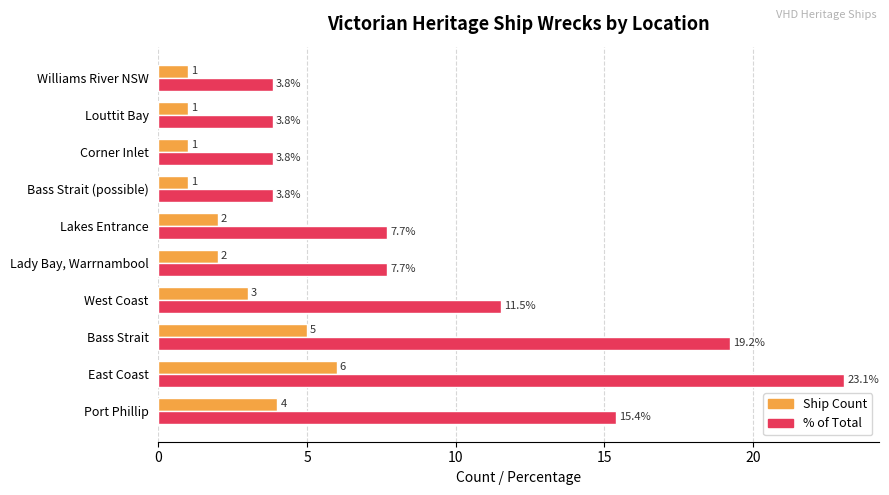

Which series changed the most between Bass Strait and Williams River NSW?

% of Total